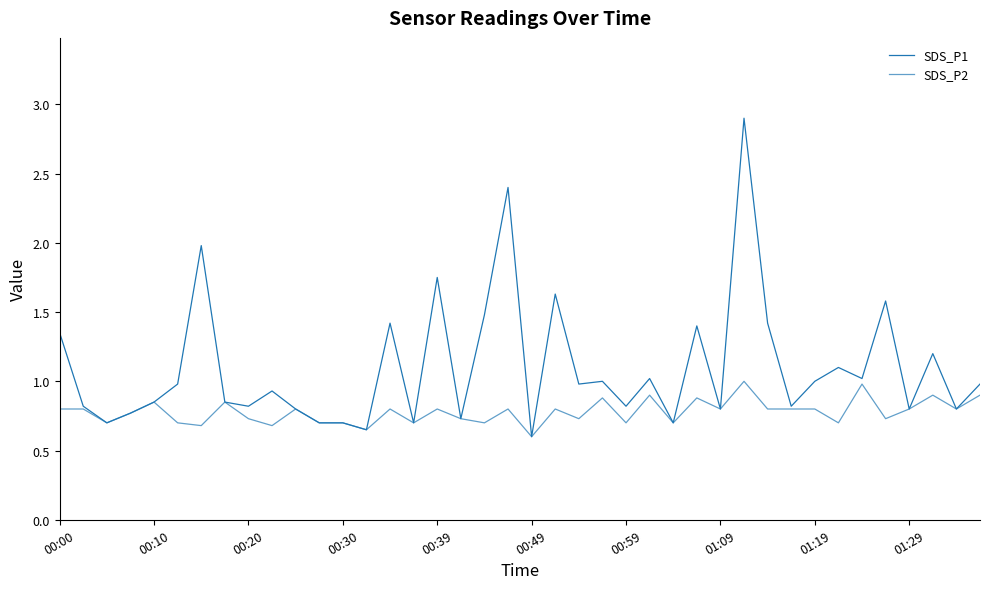

Does the chart have visible grid lines?

No